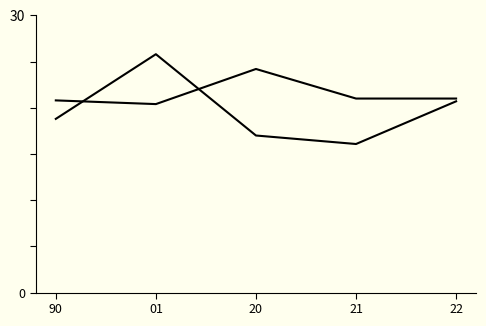

What is the greatest value displayed?

25.8